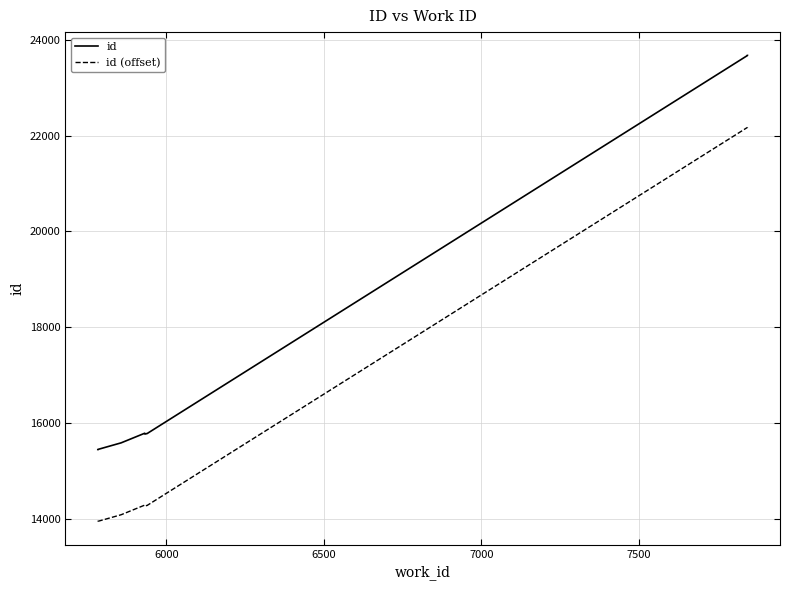

In id, how many points are higher than both neighbors (excluding endpoints)?

1